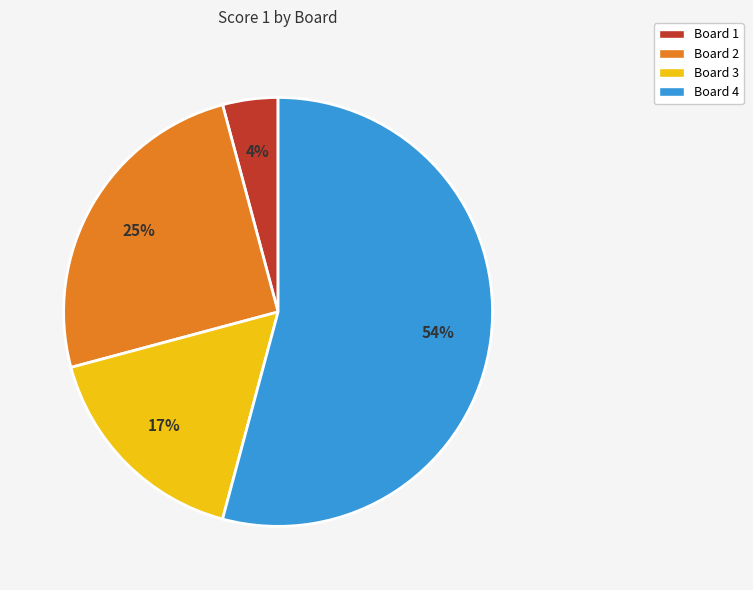

True or false: Board 1 accounts for 10% of the total.

False